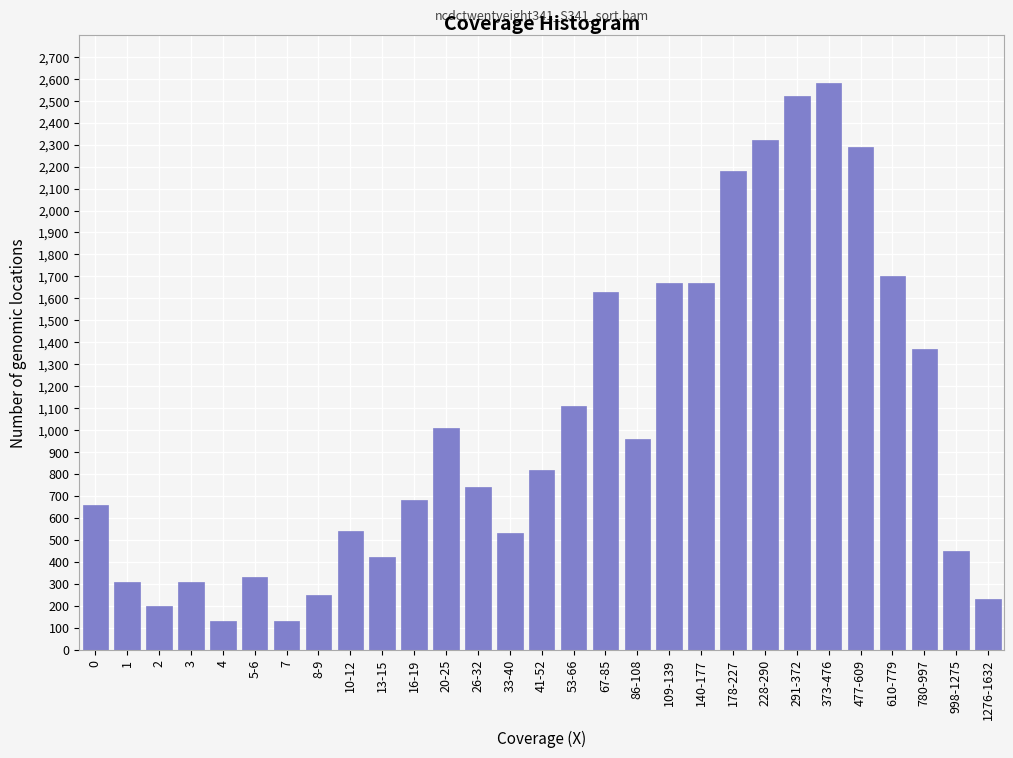

Between 86-108 and 140-177, which is larger?

140-177